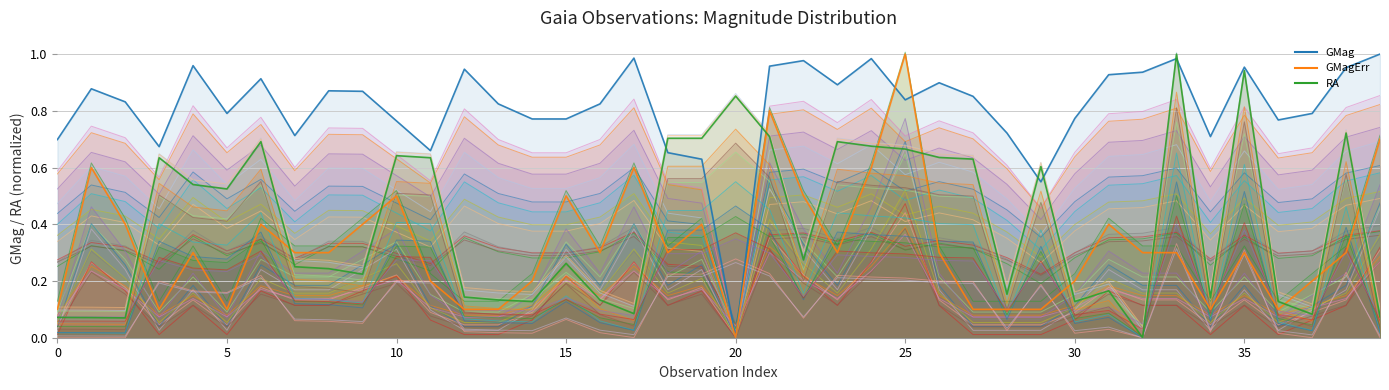

What is the label of the 31st point from the right?

9